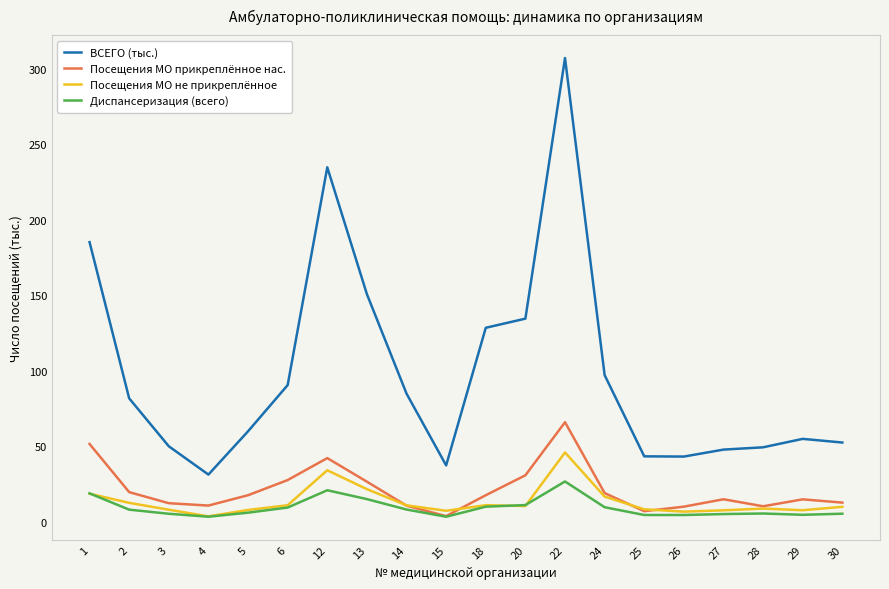

True or false: Диспансеризация (всего) and ВСЕГО (тыс.) intersect in this chart.

False